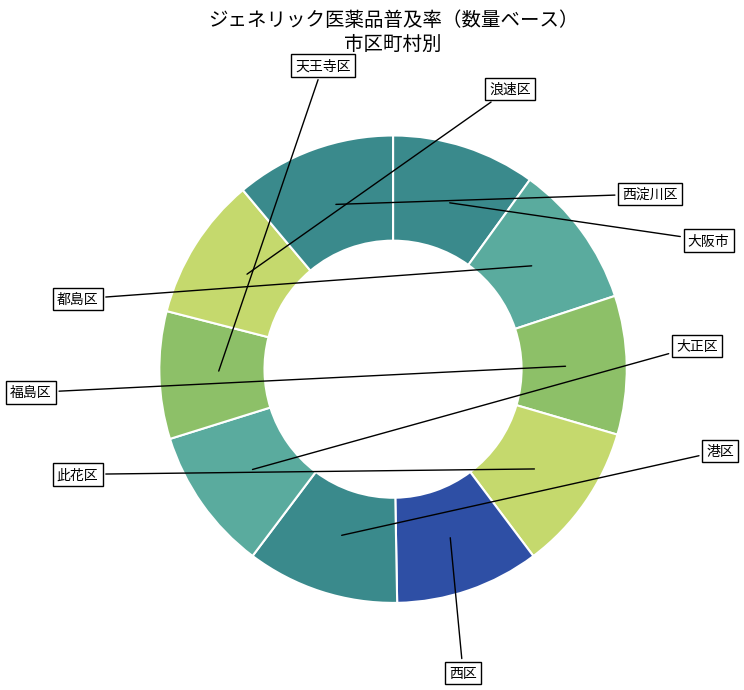

What is the change in value from 港区 to 天王寺区?

-0.1